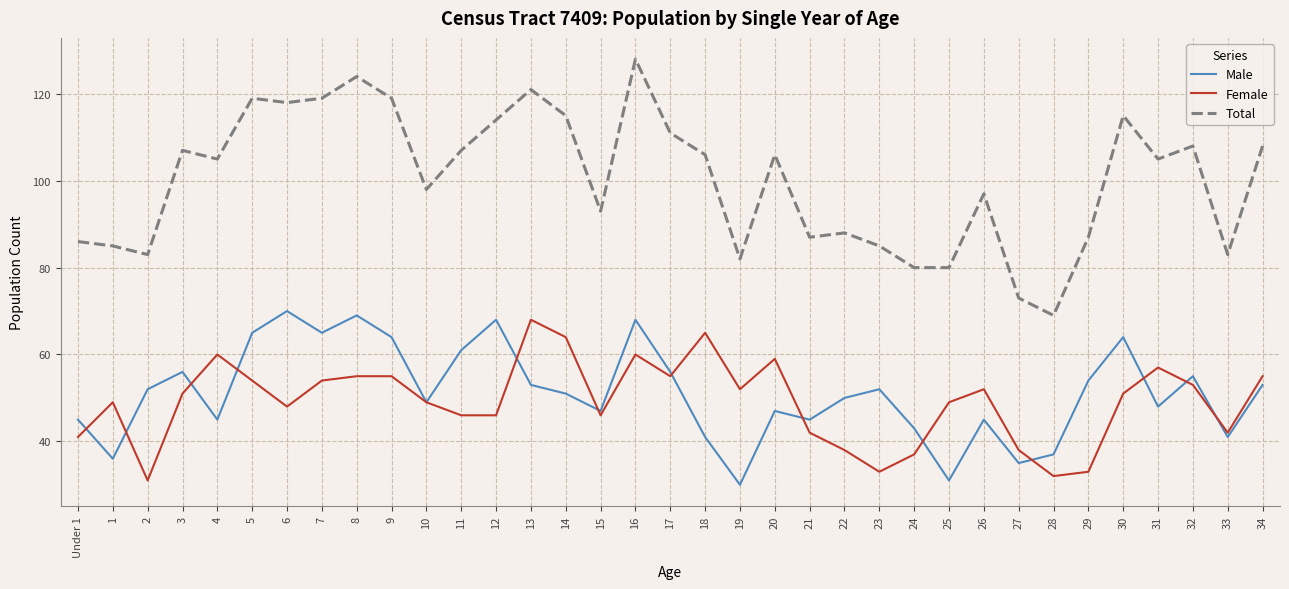

Where is the first local maximum for Female?

1